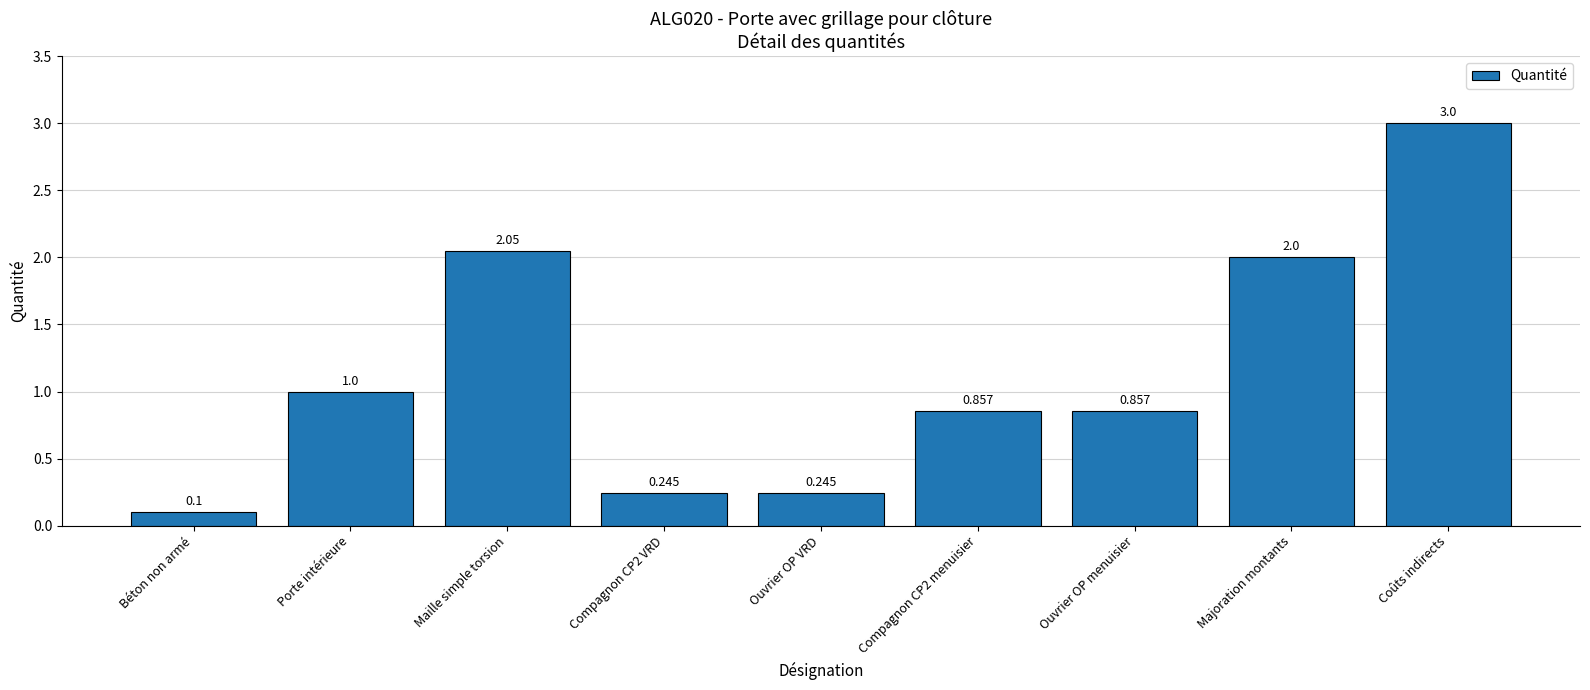

Which category has the highest value across all series?

Coûts indirects